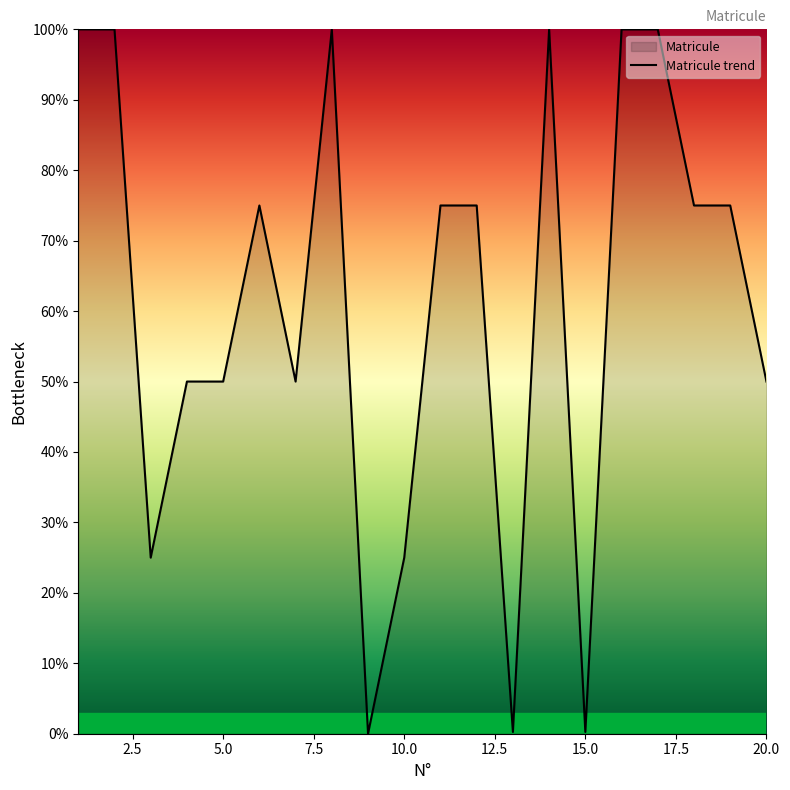

At which category does the chart reach its peak across all series?

1